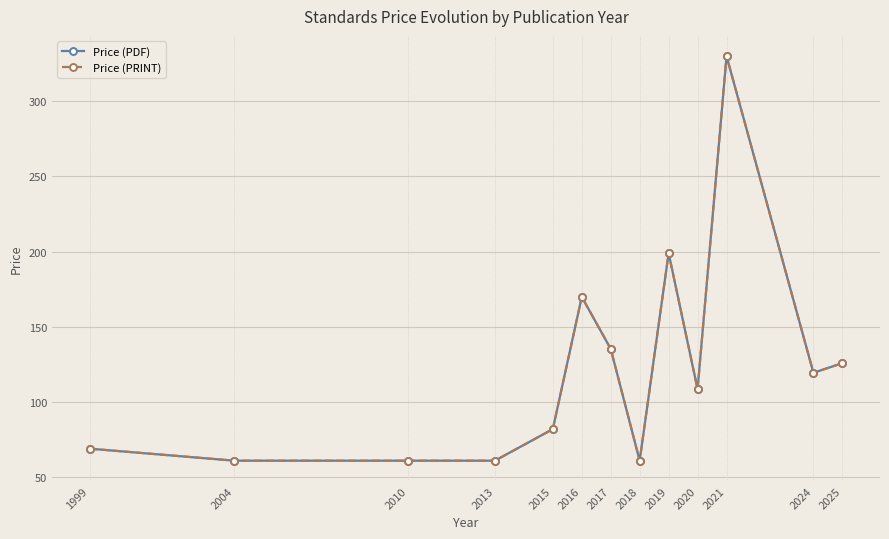

Does the chart display data point markers on the line(s)?

Yes